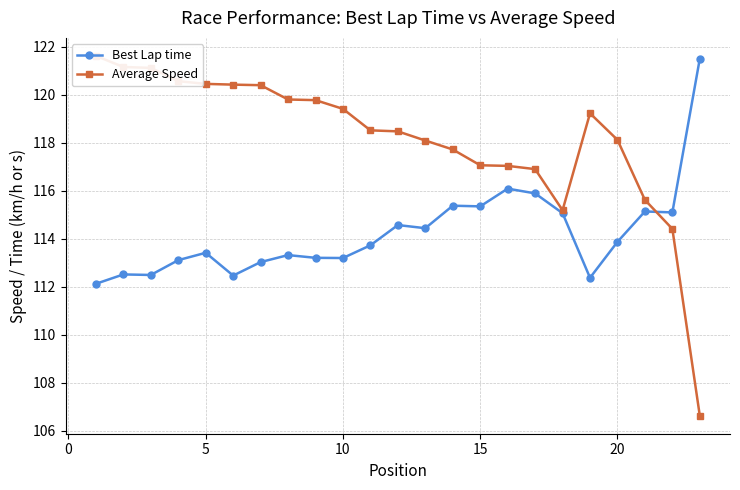

Count the number of data series in this chart.

2